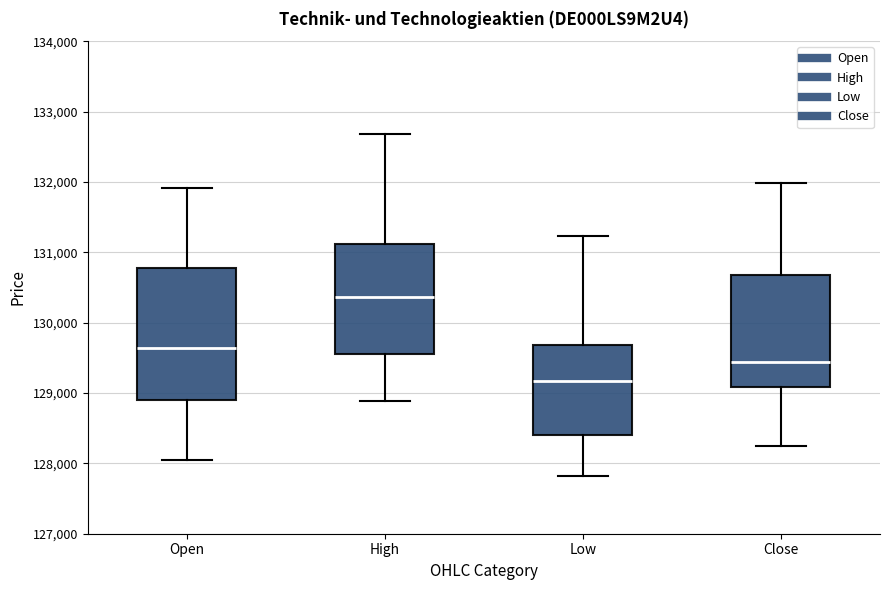

Which box has the highest median line?

High